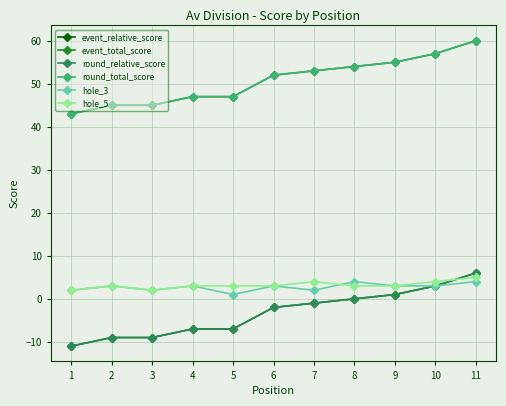

At 8, list the series in order from smallest to largest.

event_relative_score, round_relative_score, hole_5, hole_3, event_total_score, round_total_score